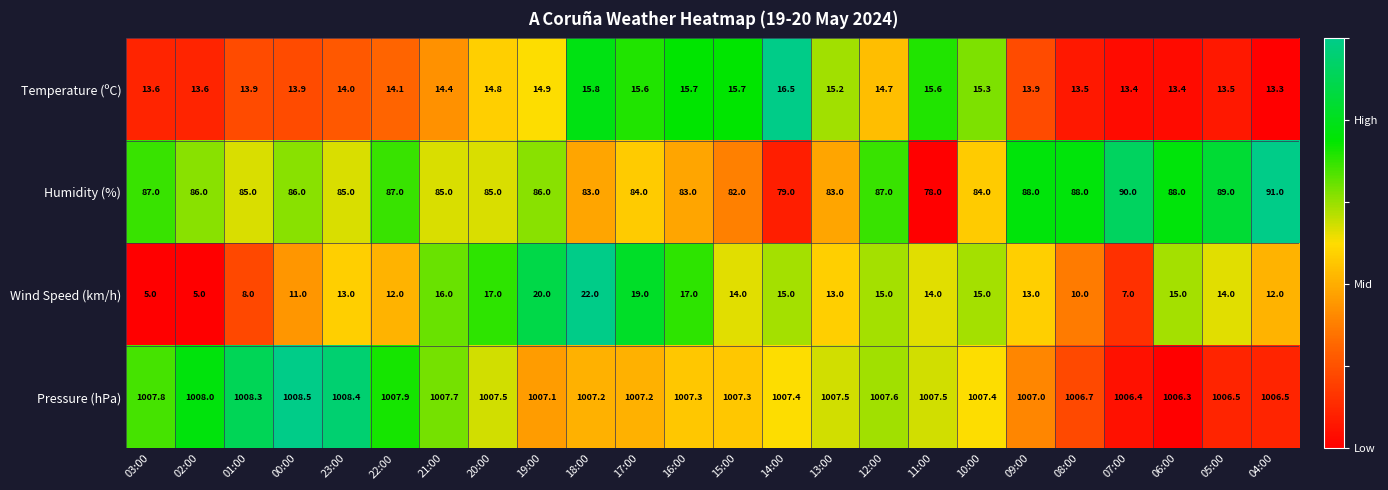

What is the difference between the maximum and minimum values in the Wind Speed (km/h) series?

17.0